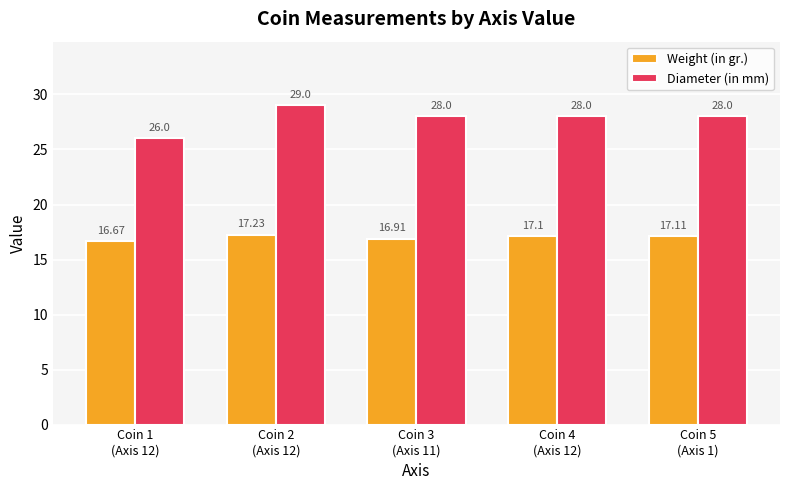

Is it true that Diameter (in mm) equals 29.0 at Coin 2
(Axis 12)?

True